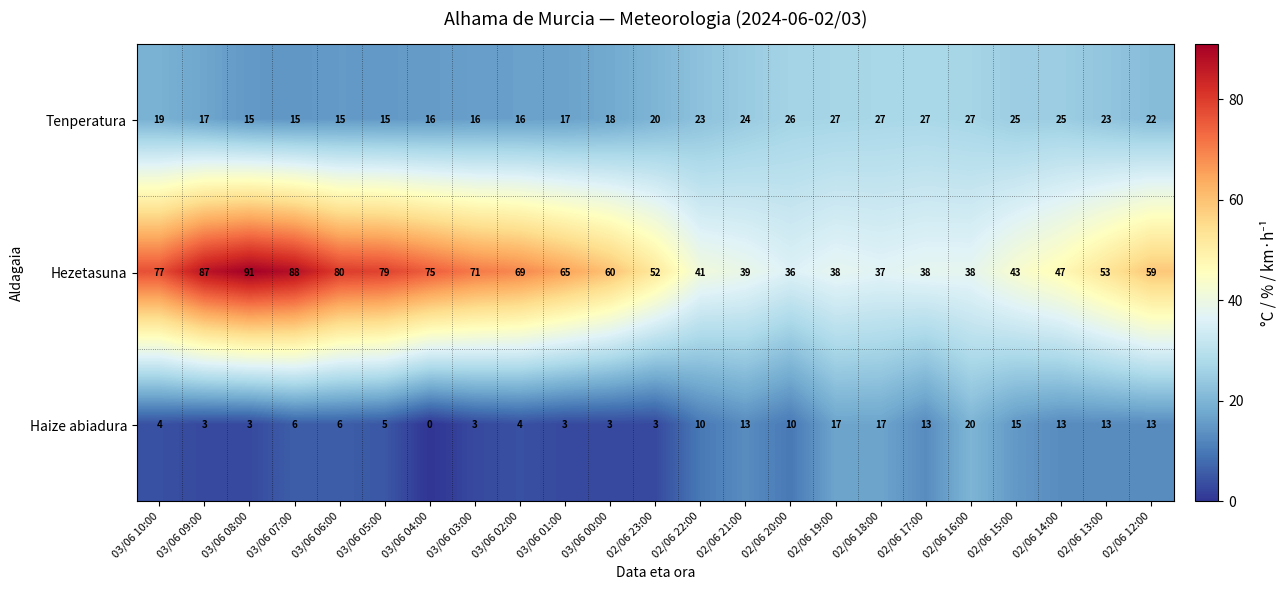

Which series has the largest total across all categories?

Hezetasuna